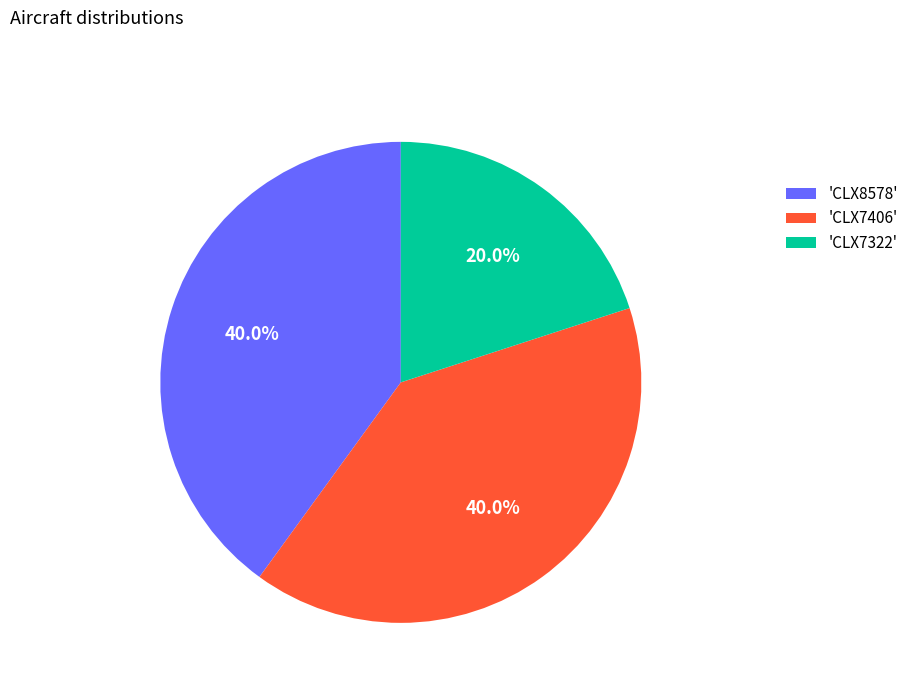

Does 'CLX7406' account for over 50% of the chart?

No